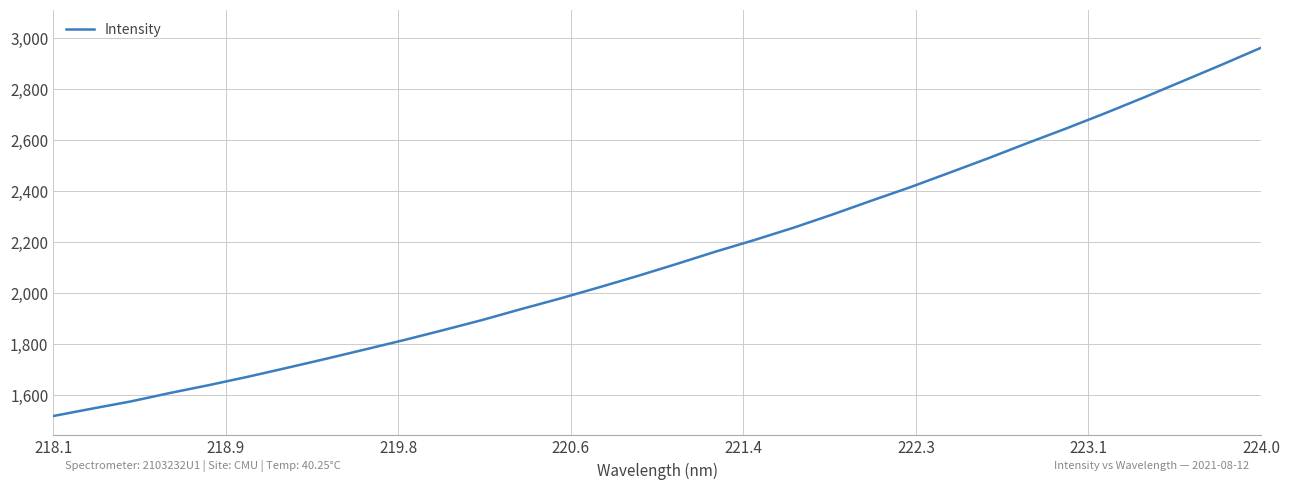

What is the minimum value shown in the chart?

1517.8